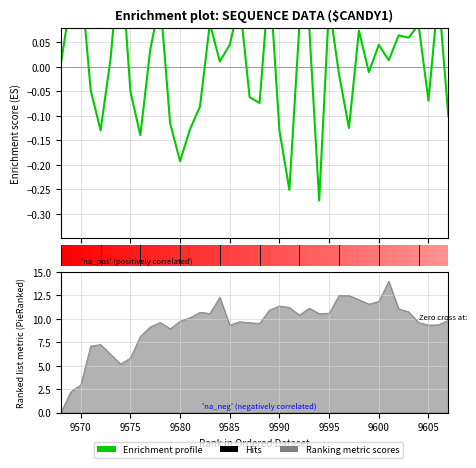

What is the value of the 16th bar from the left?

0.1